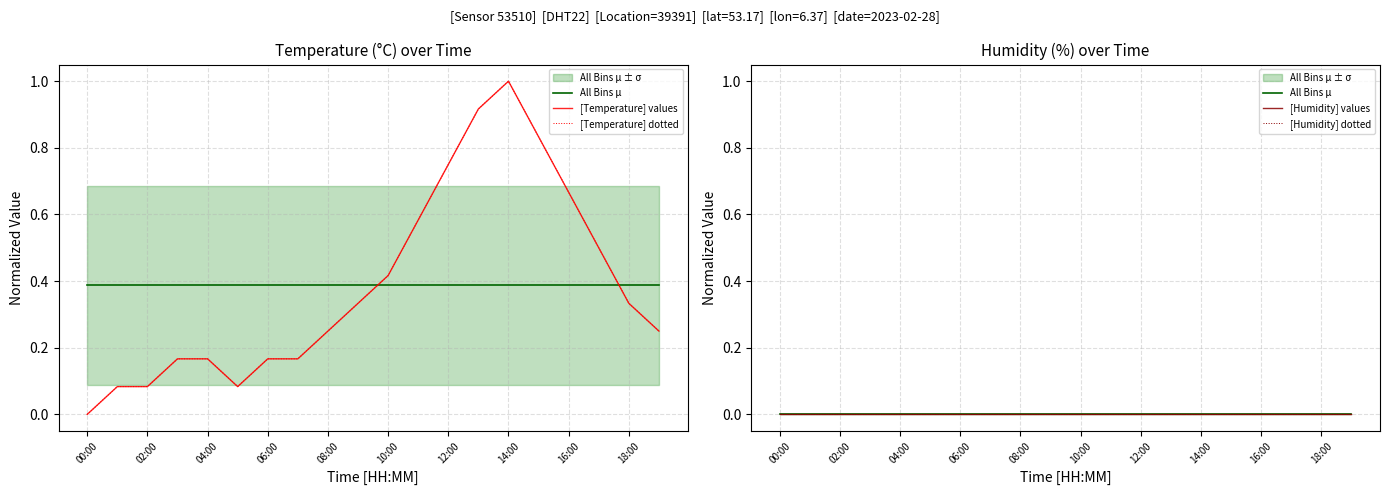

True or false: [Humidity] dotted and [Temperature] dotted intersect in this chart.

False